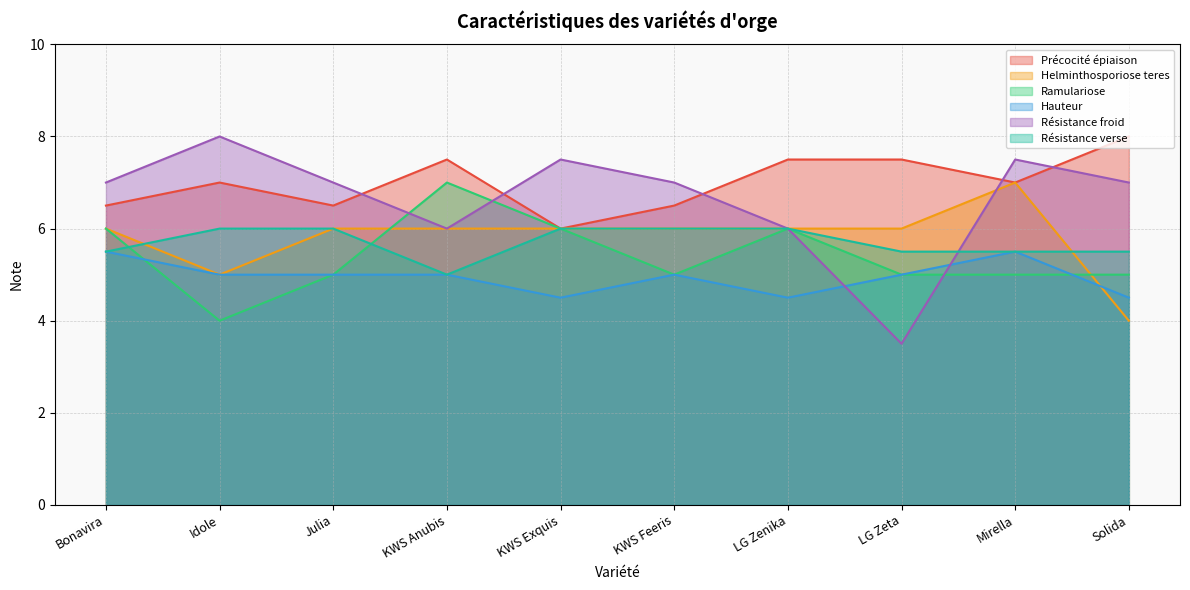

What is the average value of the Ramulariose series?

5.4